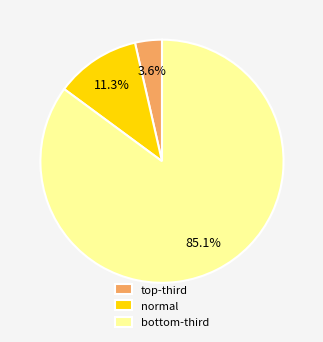

Which category has the smallest portion of the pie?

top-third